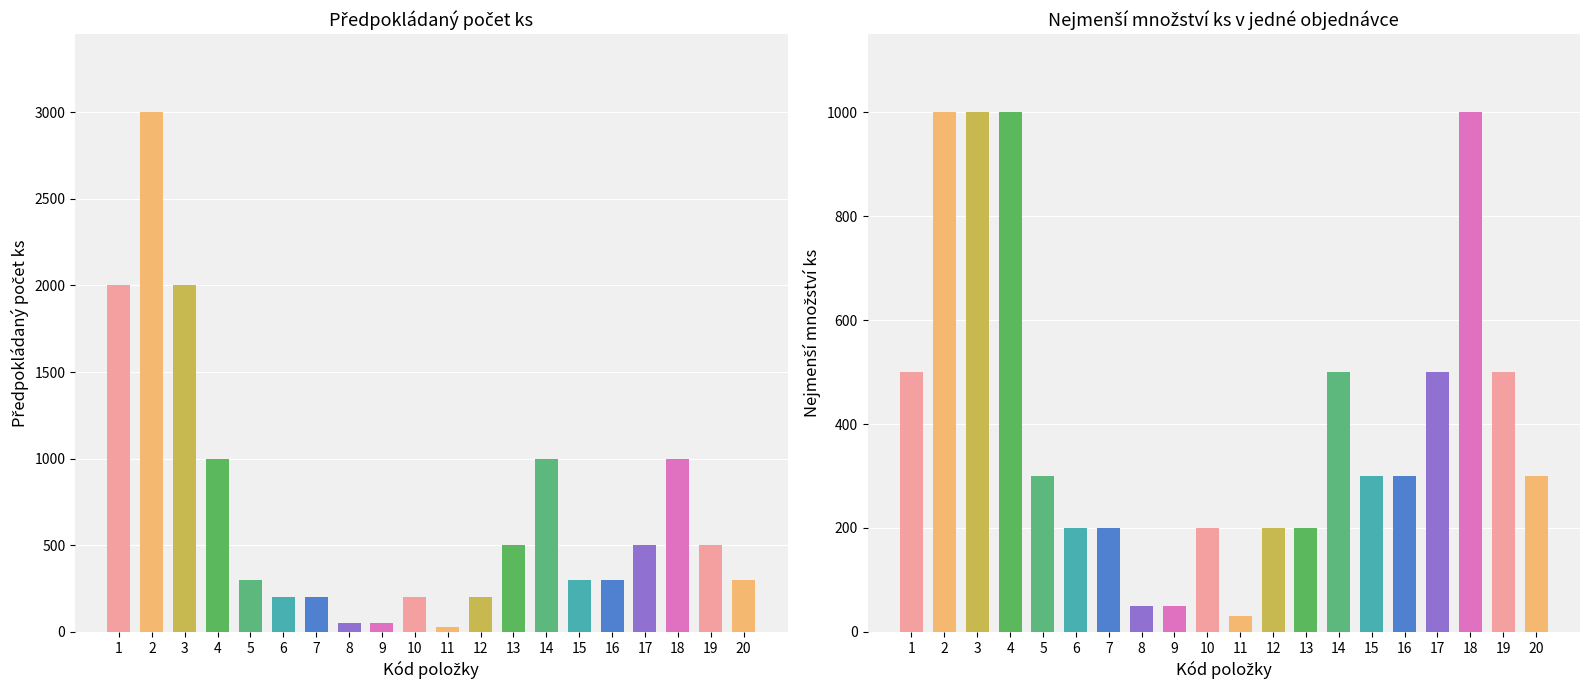

At 6, list the series in order from smallest to largest.

Předpokládaný počet ks, Nejmenší množství ks